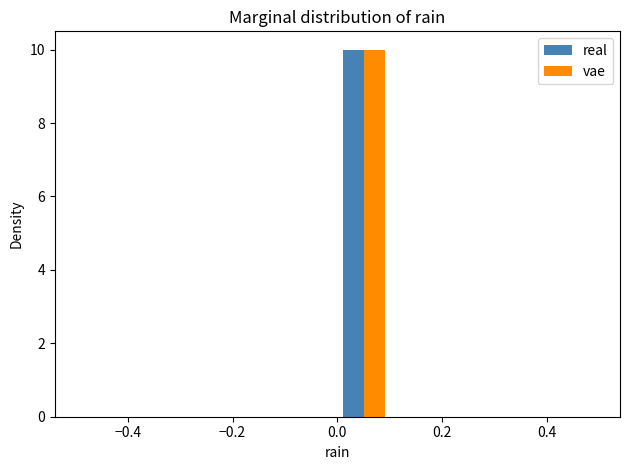

What is the height of the vae bar covering 0.0 to 0.1 on the x-axis? The values are not printed on the chart, so give them approximately, as read against the axis.

10